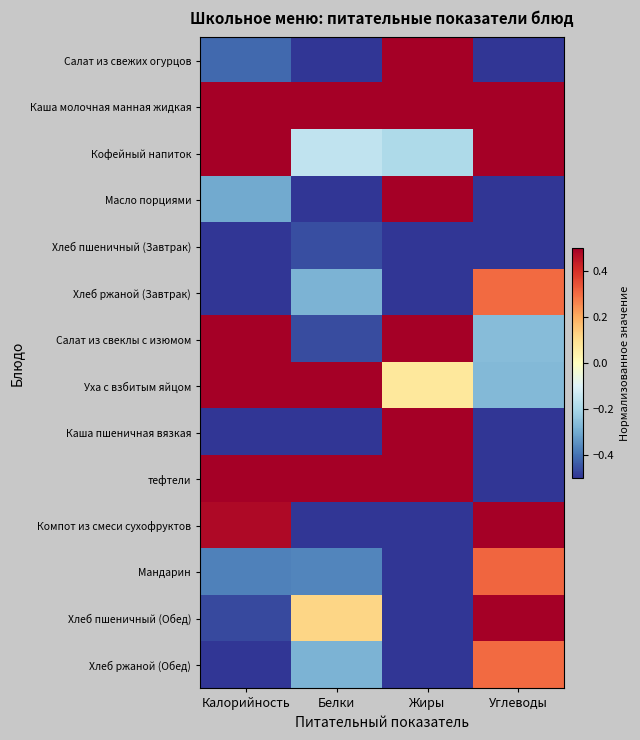

What is the difference between the highest and lowest values at Белки?

3.6